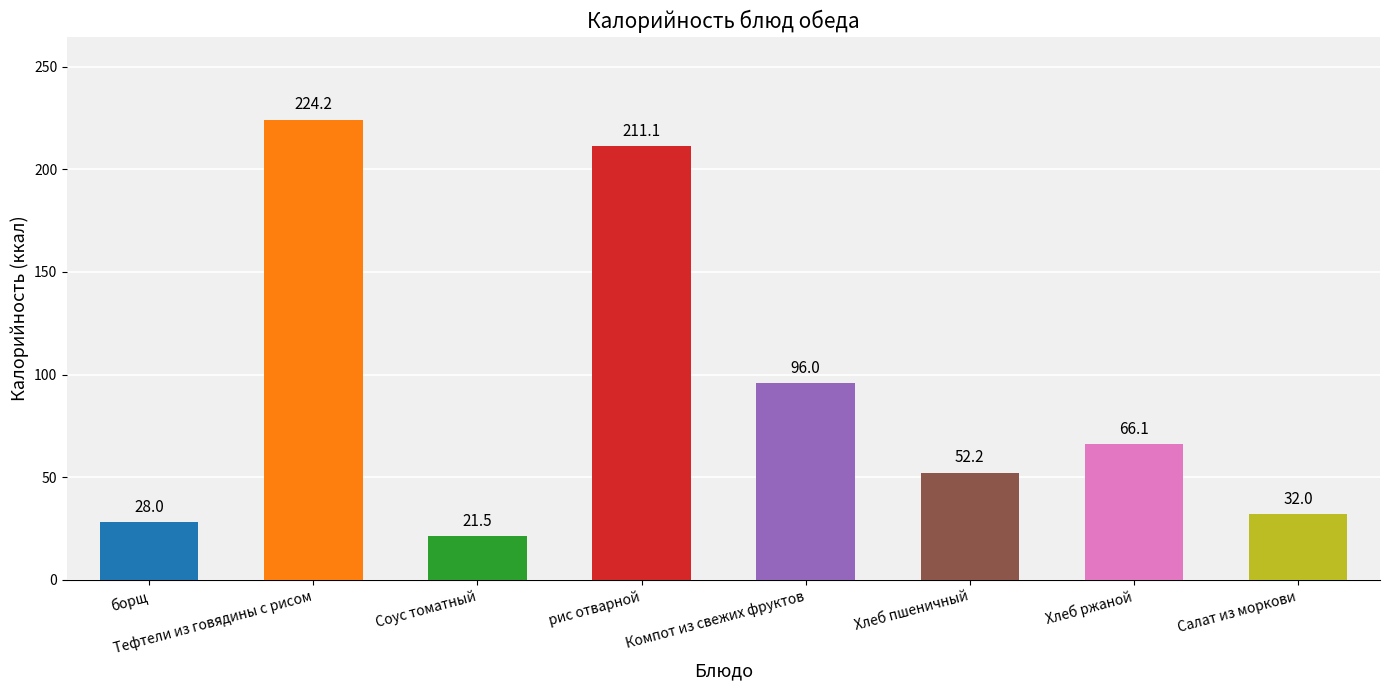

Which has a higher value, Тефтели из говядины с рисом or рис отварной?

Тефтели из говядины с рисом